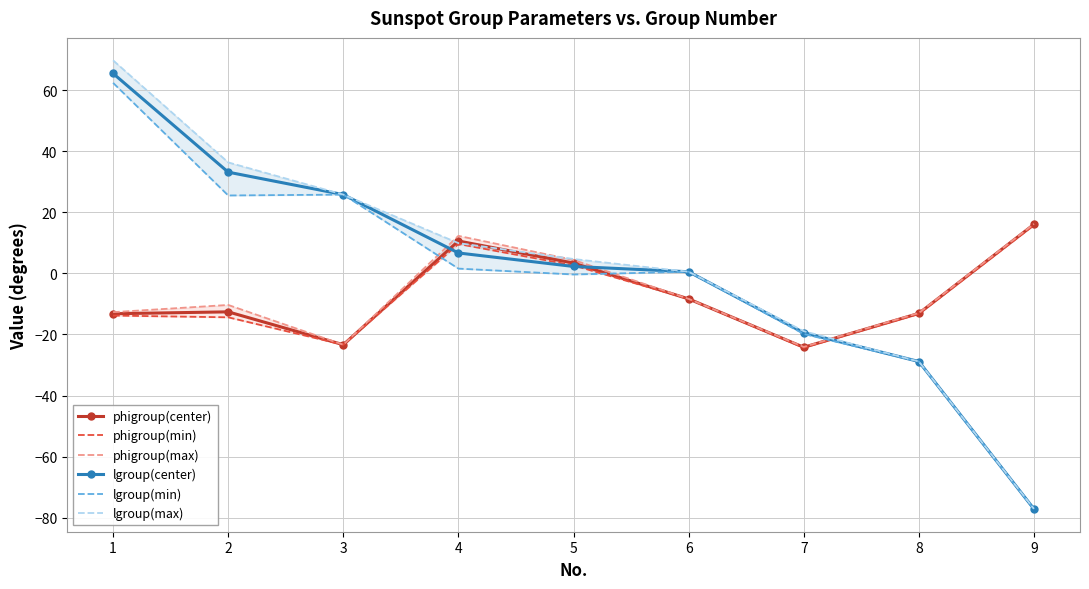

Which series has the largest total across all categories?

lgroup(max)